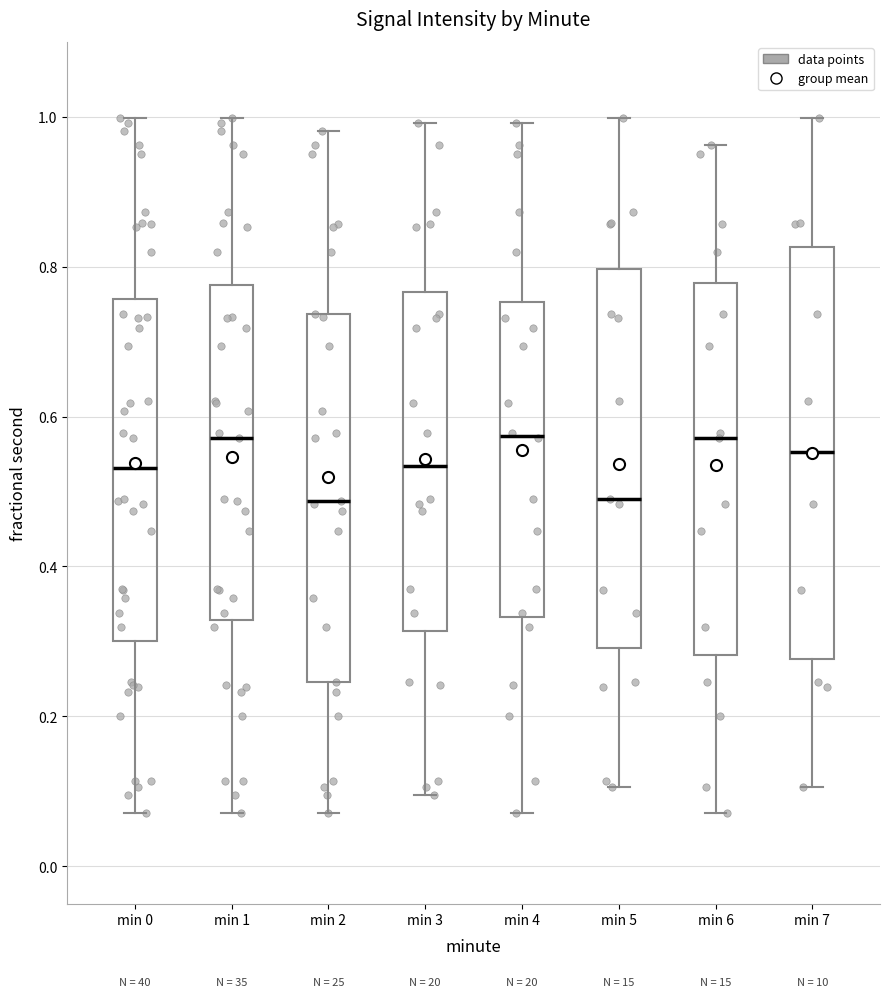

Comparing the boxes themselves (not the whiskers), which one is the tallest?

min 7